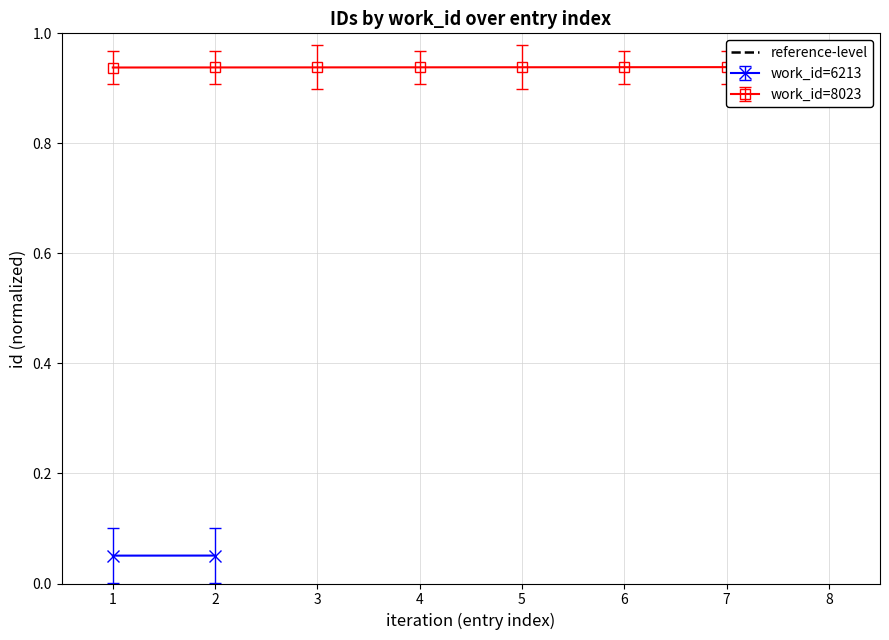

What is the value of the 4th point from the left?

0.9